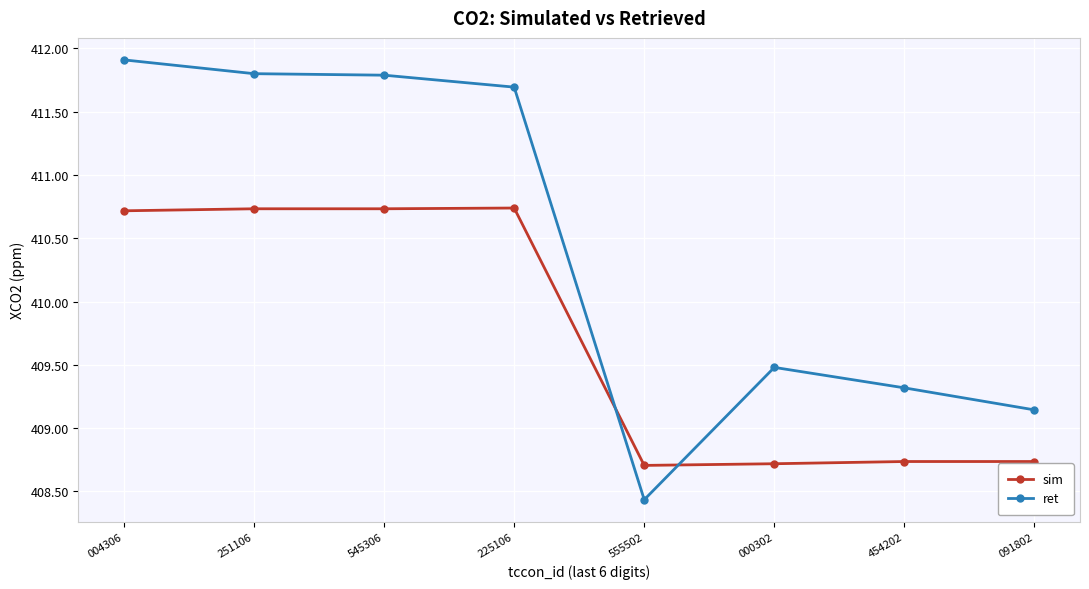

Which series has the largest range (max minus min)?

ret